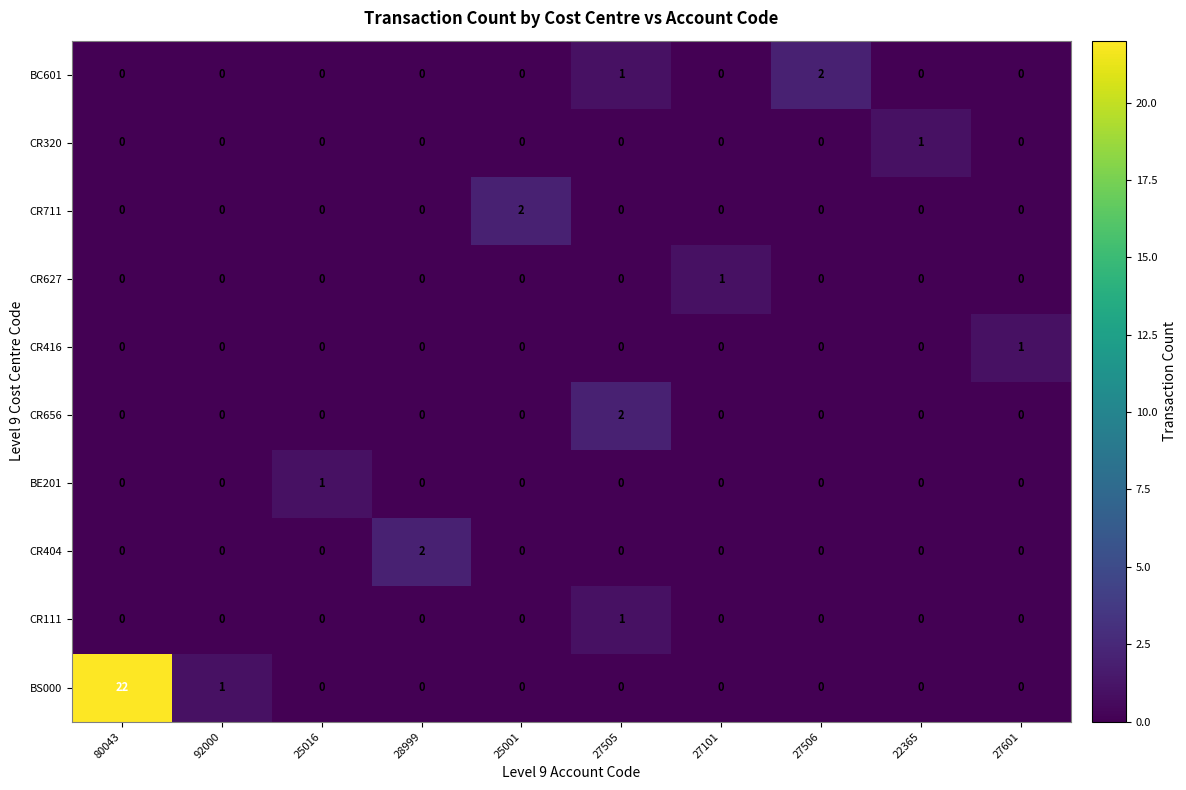

What is the total value across all series at 27601?

1